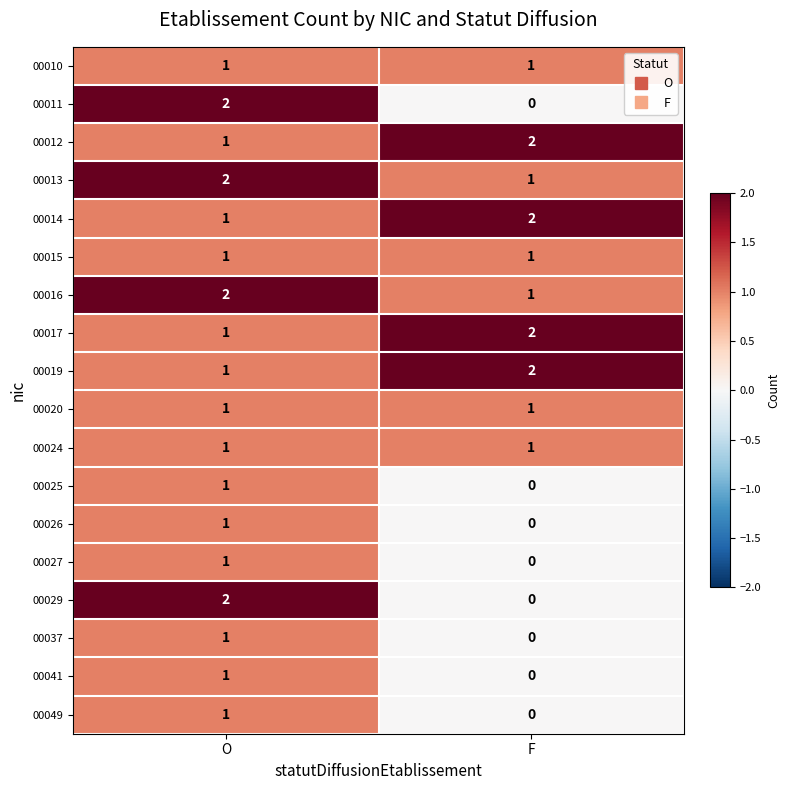

At how many categories does at least one series exceed 1?

2